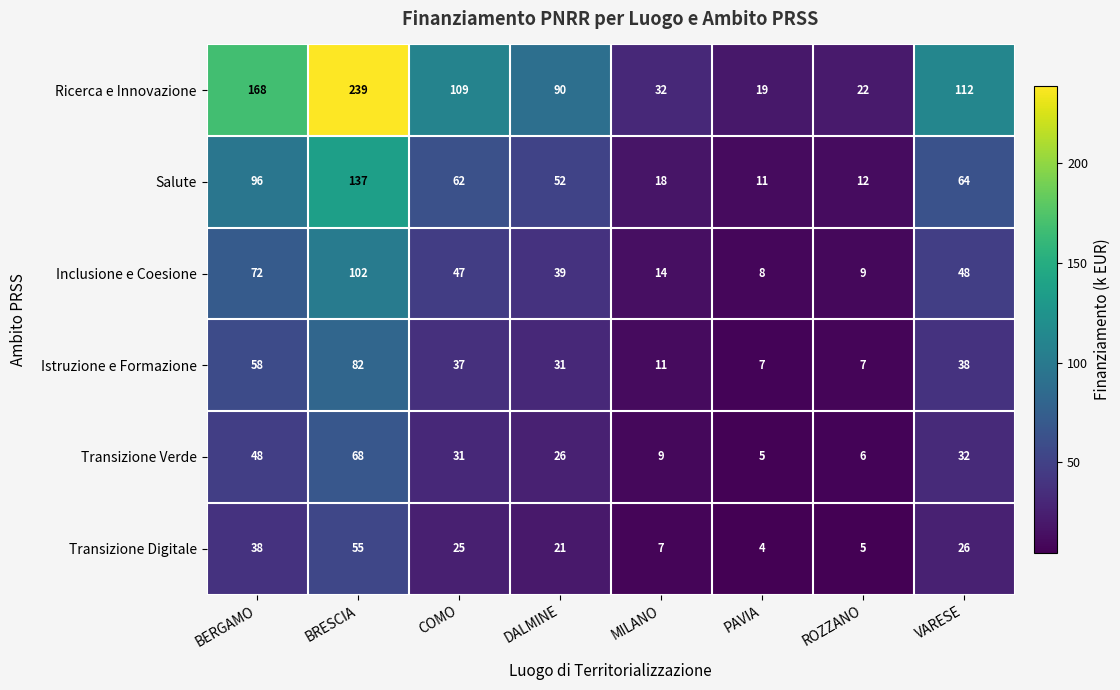

At which label does Salute reach its peak?

BRESCIA